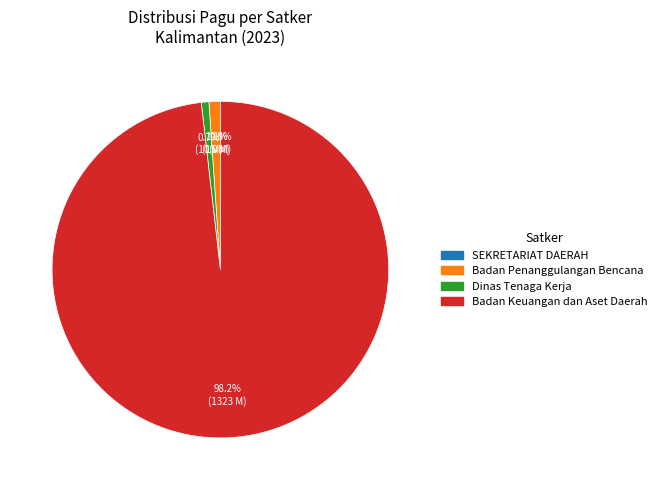

Is there a majority slice in this chart?

Yes